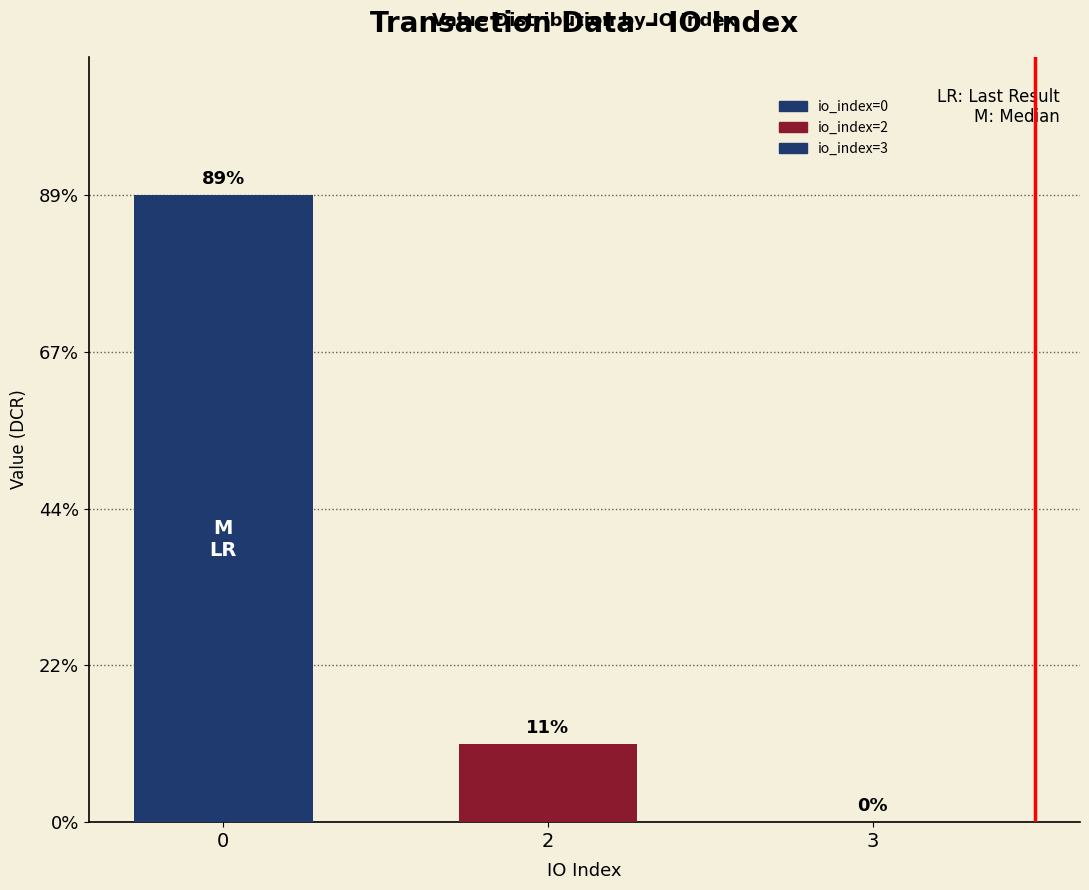

Are the bars grouped side by side (vs. stacked)?

Yes